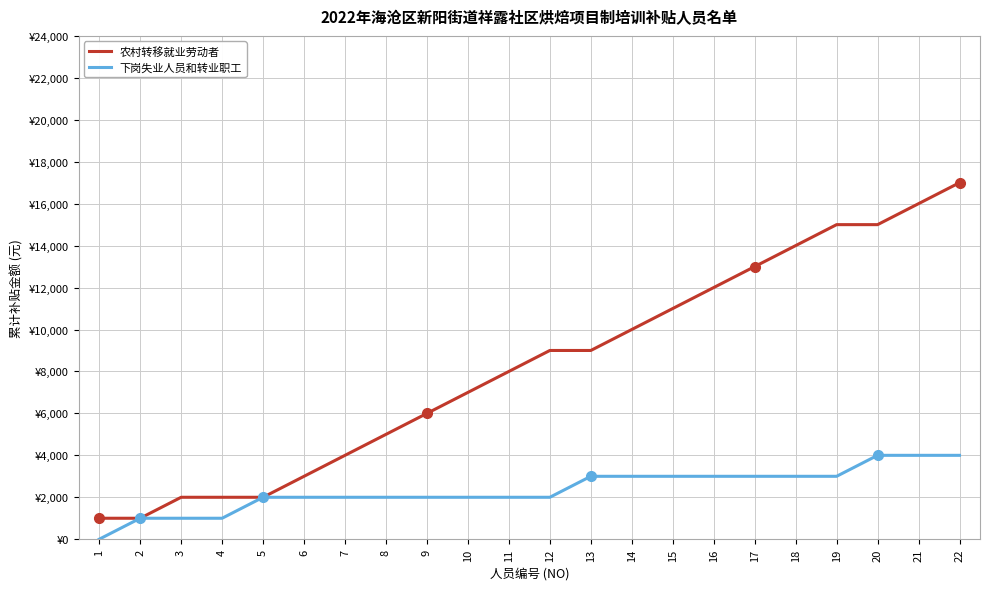

Is it true that 农村转移就业劳动者 equals 13000 at 17?

True